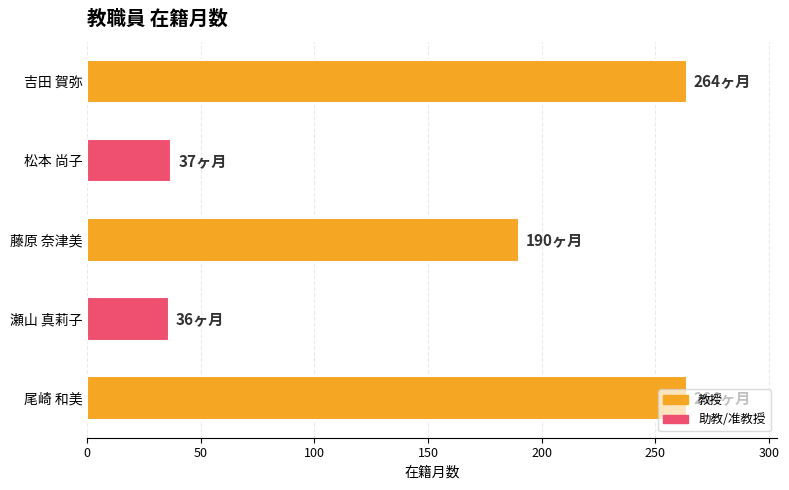

What is the smallest value displayed?

36